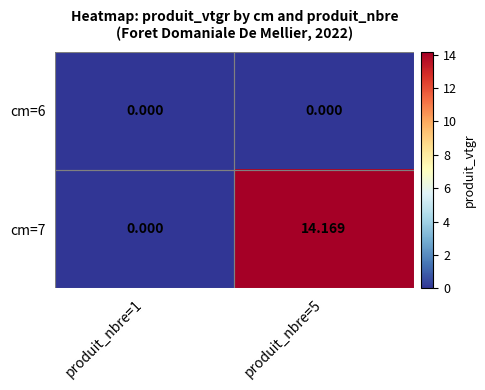

Count the number of categories in the chart.

2